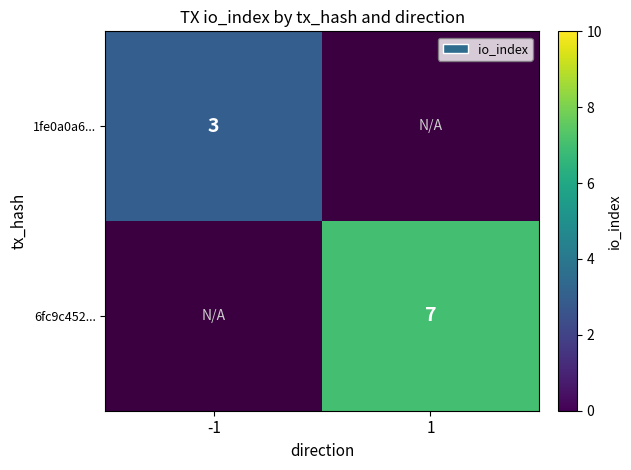

What is the minimum value shown in the chart?

3.0